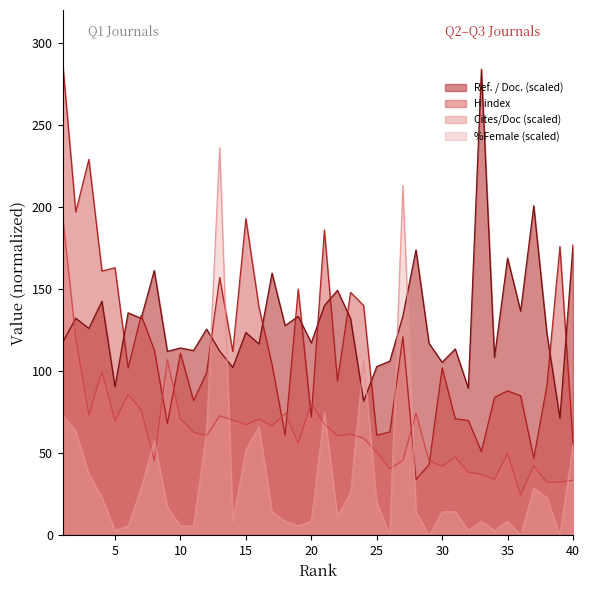

List the series in order of their overall mean, highest first.

Ref. / Doc., H index, Cites / Doc. (2years), %Female